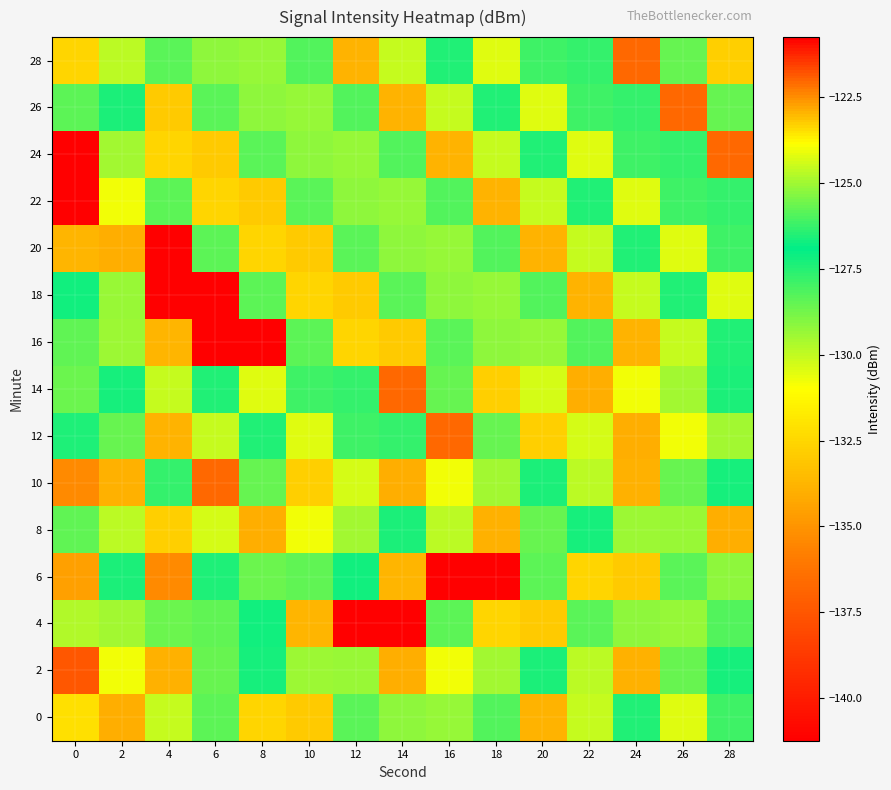

Reading left to right, list all the values displayed in this chart.

0: 0=-132.2	2=-134.0	4=-130.1	6=-128.4	8=-132.6	10=-133.0	12=-125.9	14=-129.2	16=-125.1	18=-128.2	20=-133.8	22=-130.1	24=-127.4	26=-124.3	28=-127.9
2: 0=-137.4	2=-130.8	4=-134.0	6=-125.7	8=-127.2	10=-125.0	12=-129.4	14=-134.0	16=-130.8	18=-129.5	20=-127.3	22=-129.9	24=-134.0	26=-125.7	28=-127.2
4: 0=-129.8	2=-129.5	4=-128.6	6=-125.7	8=-127.2	10=-133.7	12=-141.2	14=-120.8	16=-128.4	18=-132.6	20=-133.0	22=-125.9	24=-129.2	26=-125.1	28=-128.2
6: 0=-134.5	2=-127.3	4=-135.4	6=-126.5	8=-128.6	10=-125.7	12=-127.2	14=-133.7	16=-141.2	18=-120.8	20=-128.4	22=-132.6	24=-133.0	26=-125.9	28=-129.2
8: 0=-125.8	2=-129.9	4=-132.8	6=-130.3	8=-134.0	10=-130.8	12=-129.5	14=-127.3	16=-129.9	18=-134.0	20=-125.7	22=-127.2	24=-125.0	26=-129.4	28=-134.0
10: 0=-135.4	2=-134.0	4=-127.8	6=-136.7	8=-128.6	10=-132.8	12=-130.3	14=-134.0	16=-130.8	18=-129.5	20=-127.3	22=-129.9	24=-134.0	26=-125.7	28=-127.2
12: 0=-126.5	2=-125.7	4=-133.8	6=-130.1	8=-127.4	10=-124.3	12=-127.9	14=-127.8	16=-136.7	18=-128.6	20=-132.8	22=-130.3	24=-134.0	26=-130.8	28=-129.5
14: 0=-128.6	2=-127.2	4=-130.1	6=-127.4	8=-124.3	10=-127.9	12=-127.8	14=-136.7	16=-128.6	18=-132.8	20=-130.3	22=-134.0	24=-130.8	26=-129.5	28=-127.3
16: 0=-125.7	2=-125.0	4=-133.7	6=-141.2	8=-120.8	10=-128.4	12=-132.6	14=-133.0	16=-125.9	18=-129.2	20=-125.1	22=-128.2	24=-133.8	26=-130.1	28=-127.4
18: 0=-127.2	2=-129.4	4=-141.2	6=-120.8	8=-128.4	10=-132.6	12=-133.0	14=-125.9	16=-129.2	18=-125.1	20=-128.2	22=-133.8	24=-130.1	26=-127.4	28=-124.3
20: 0=-133.7	2=-134.0	4=-120.8	6=-128.4	8=-132.6	10=-133.0	12=-125.9	14=-129.2	16=-125.1	18=-128.2	20=-133.8	22=-130.1	24=-127.4	26=-124.3	28=-127.9
22: 0=-141.2	2=-130.8	4=-128.4	6=-132.6	8=-133.0	10=-125.9	12=-129.2	14=-125.1	16=-128.2	18=-133.8	20=-130.1	22=-127.4	24=-124.3	26=-127.9	28=-127.8
24: 0=-120.8	2=-129.5	4=-132.6	6=-133.0	8=-125.9	10=-129.2	12=-125.1	14=-128.2	16=-133.8	18=-130.1	20=-127.4	22=-124.3	24=-127.9	26=-127.8	28=-136.7
26: 0=-128.4	2=-127.3	4=-133.0	6=-125.9	8=-129.2	10=-125.1	12=-128.2	14=-133.8	16=-130.1	18=-127.4	20=-124.3	22=-127.9	24=-127.8	26=-136.7	28=-128.6
28: 0=-132.6	2=-129.9	4=-125.9	6=-129.2	8=-125.1	10=-128.2	12=-133.8	14=-130.1	16=-127.4	18=-124.3	20=-127.9	22=-127.8	24=-136.7	26=-128.6	28=-132.8